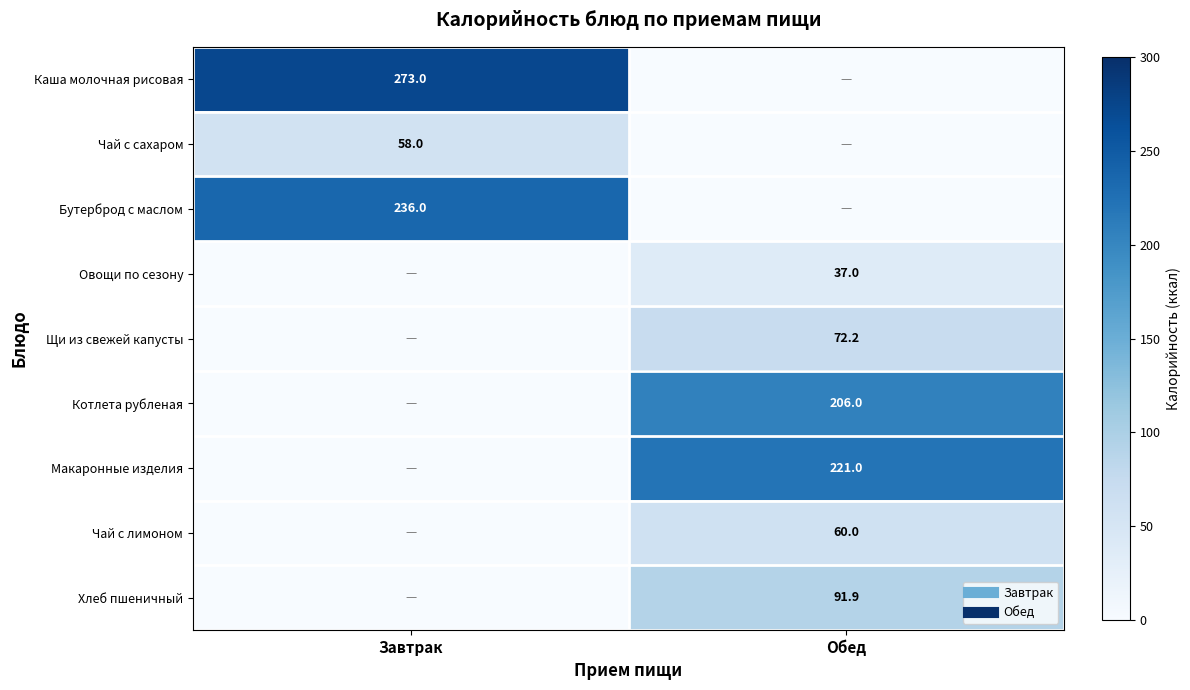

Which series has the largest total across all categories?

Каша молочная рисовая